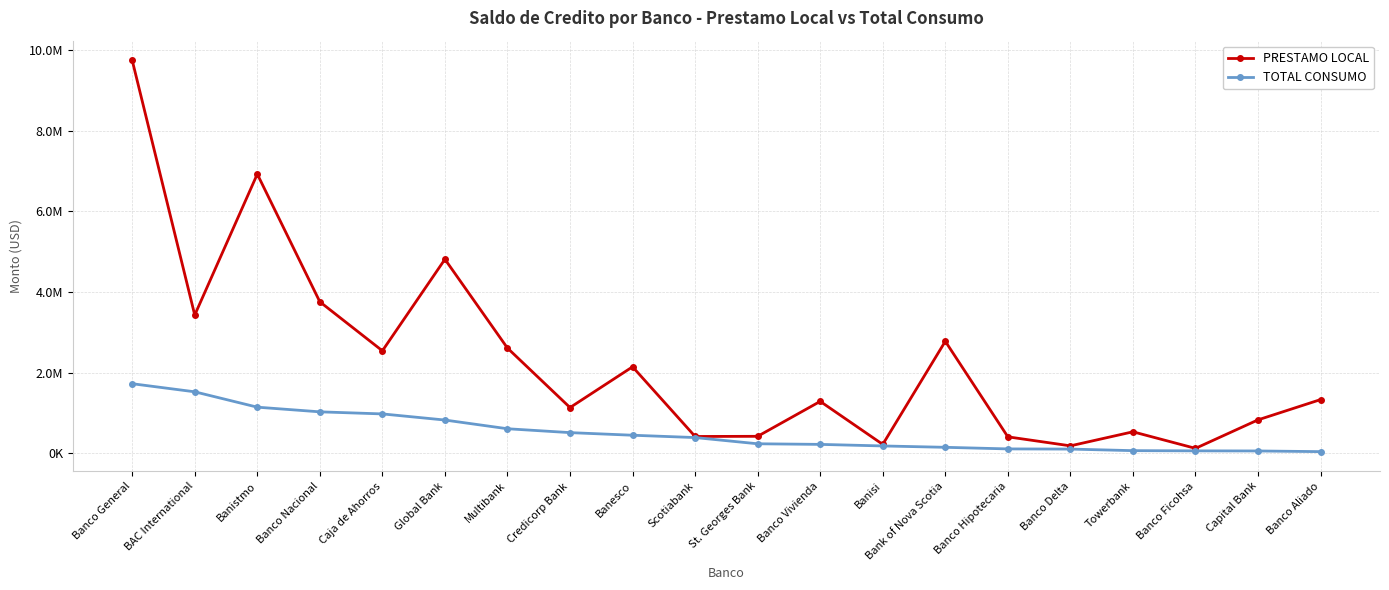

What are all the series names shown in the legend?

PRESTAMO LOCAL, TOTAL CONSUMO